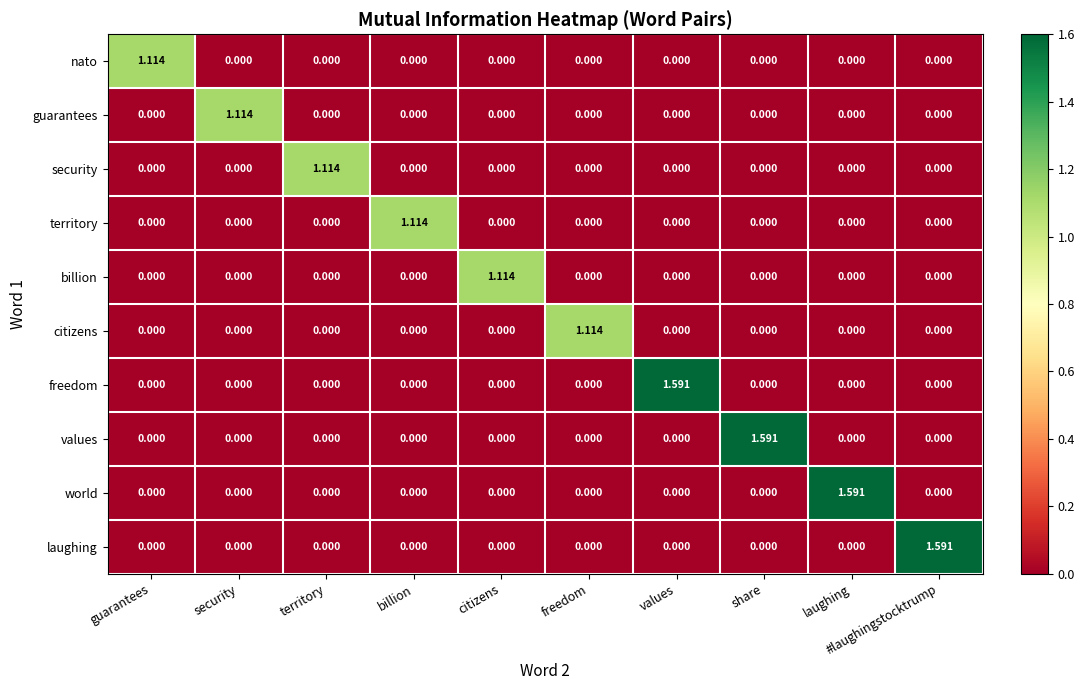

How many categories are shown in the chart?

10